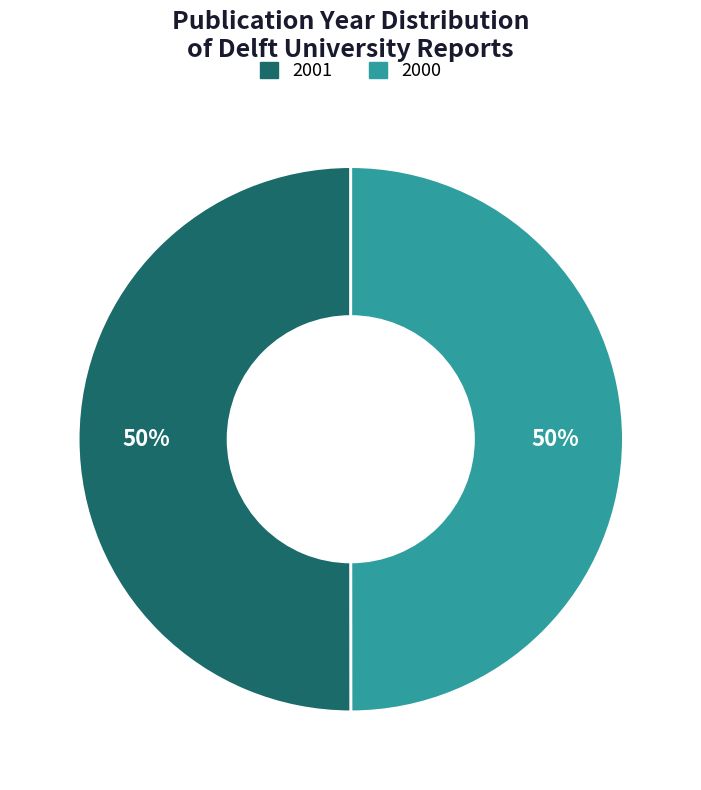

What percentage is the 2000 slice, to the nearest percent?

50%